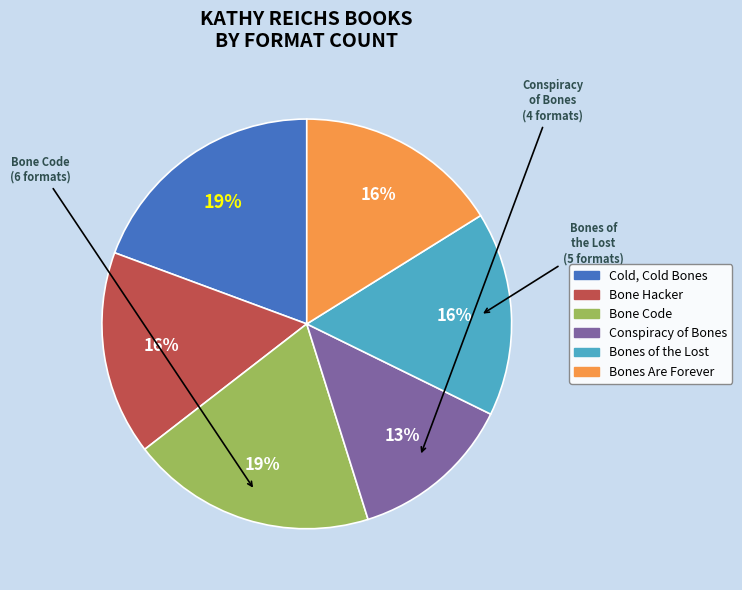

Combined, do Bones Are Forever and Bones of the Lost account for over 50%?

No